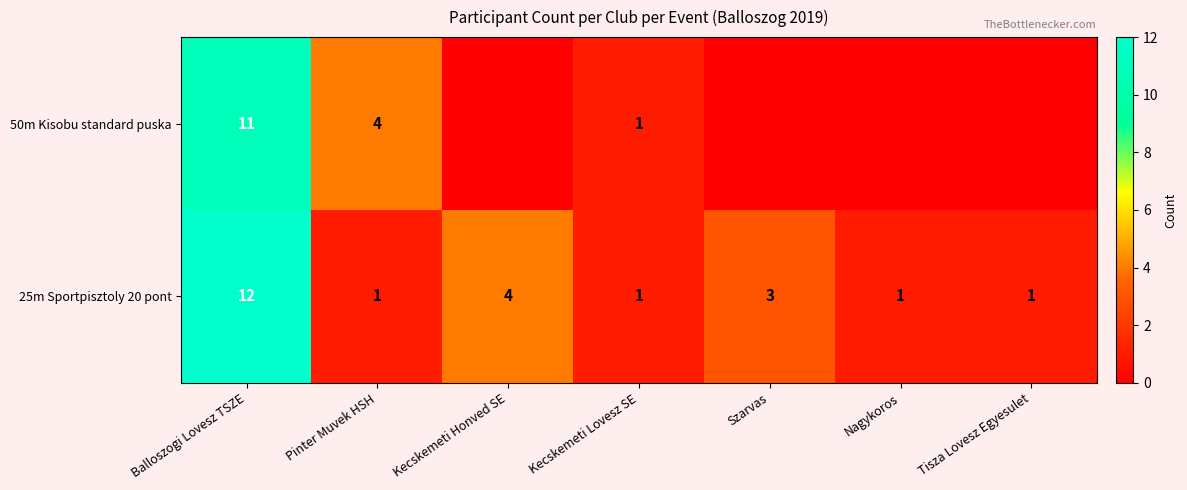

How many data points does each series have?

7